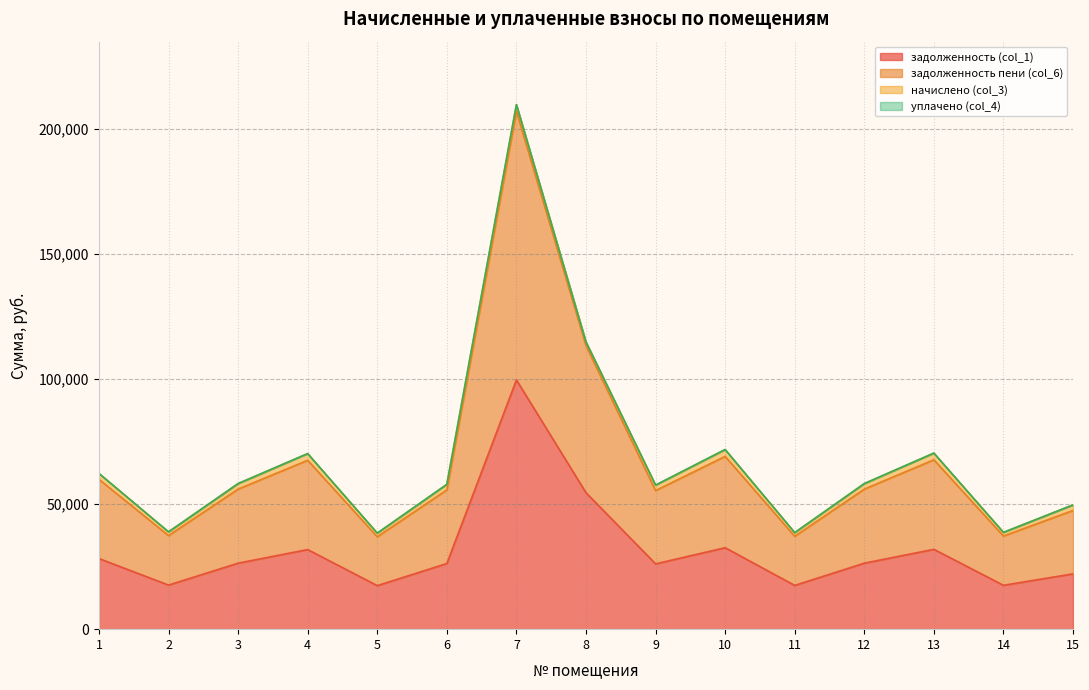

Between 12 and 1, which is larger?

1